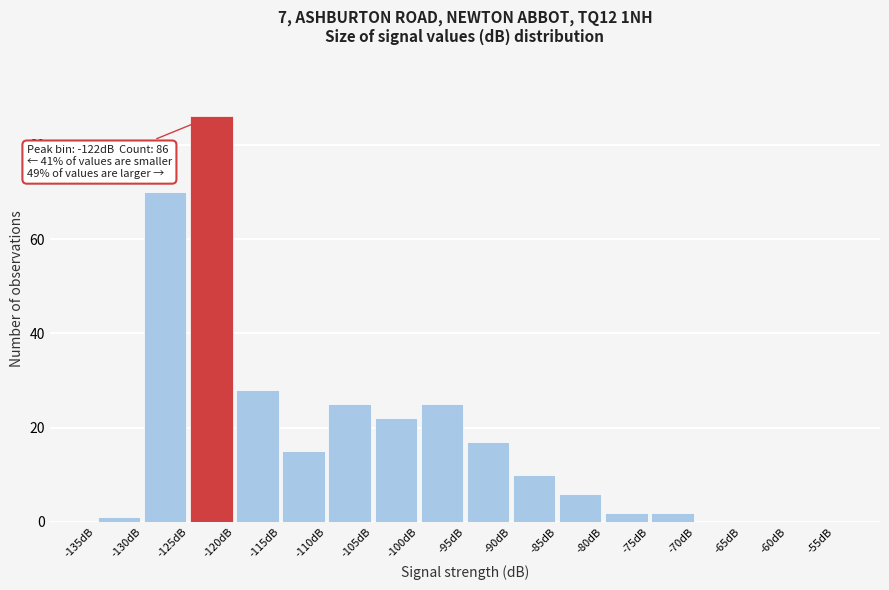

Over which range of the x-axis is the bar tallest?

-125 to -120